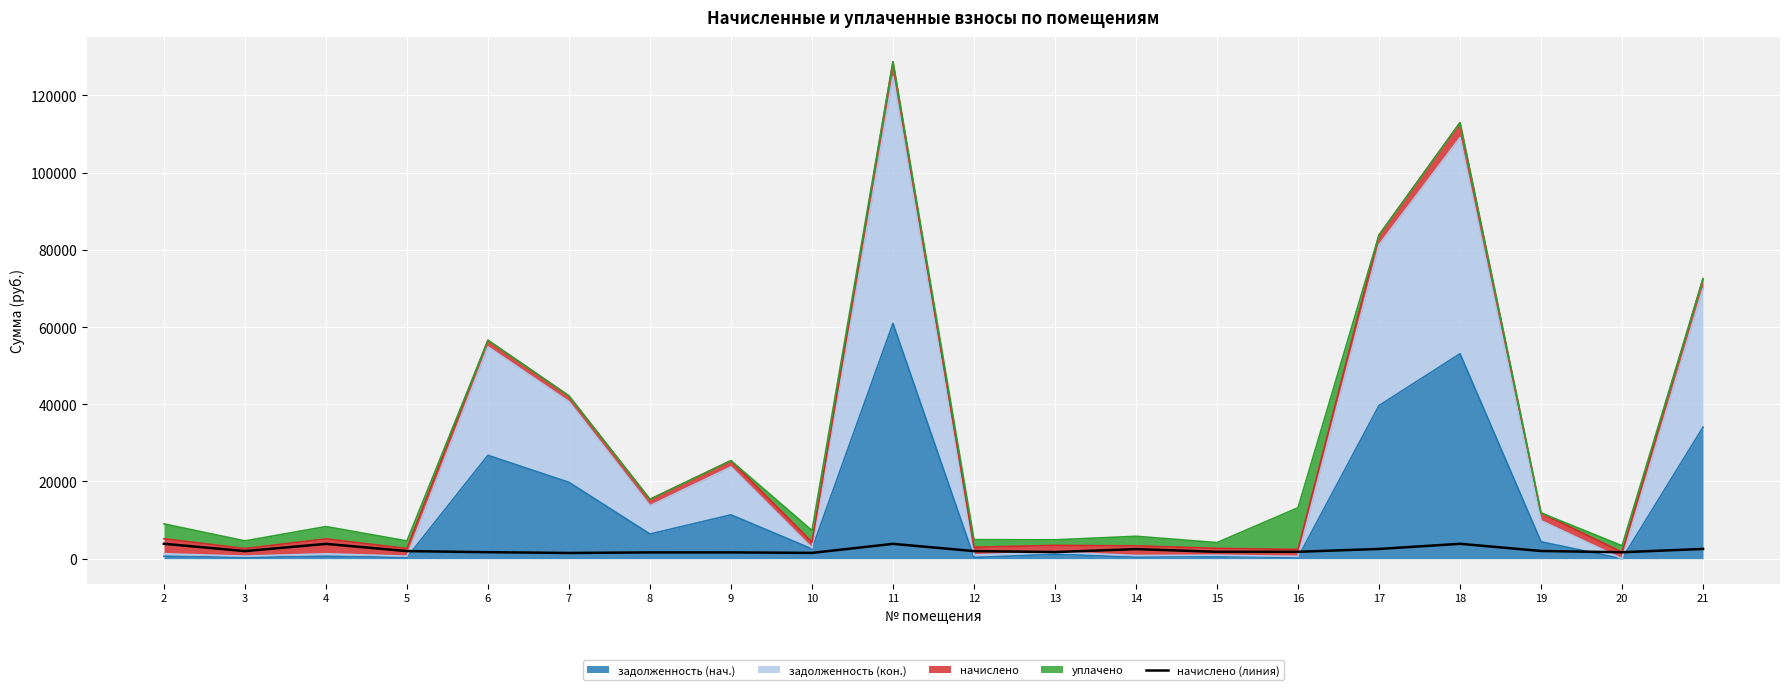

Is it true that the value at 13 is 1721.6?

True